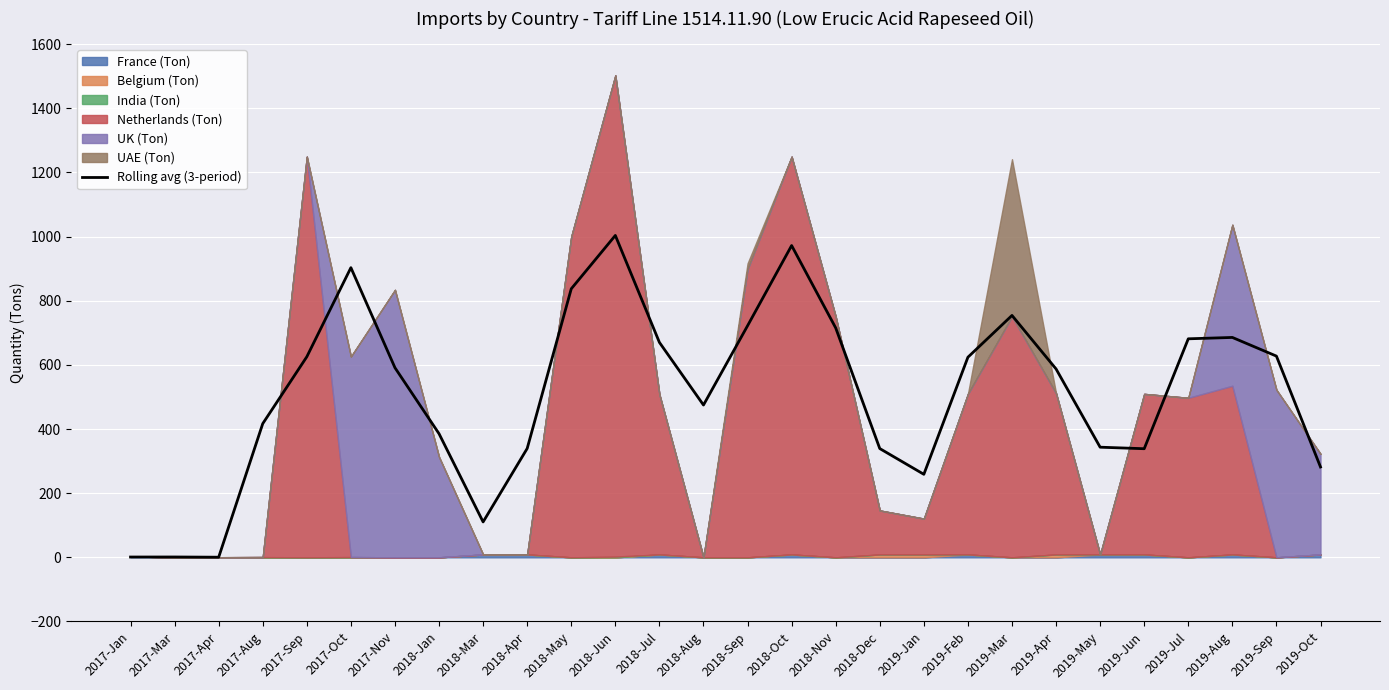

The value at 2017-Aug is 416.8. True or false?

True